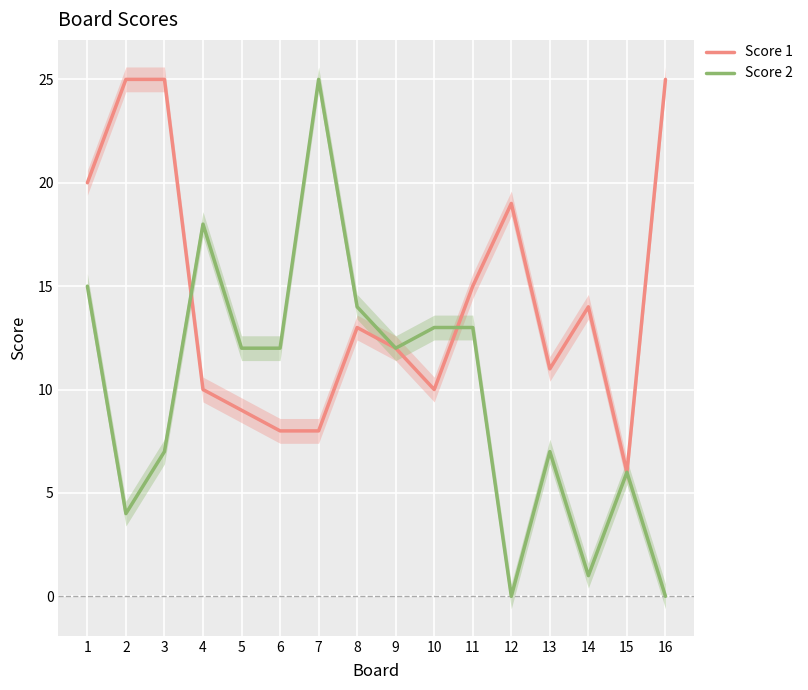

Which label corresponds to the smallest value in the chart?

12